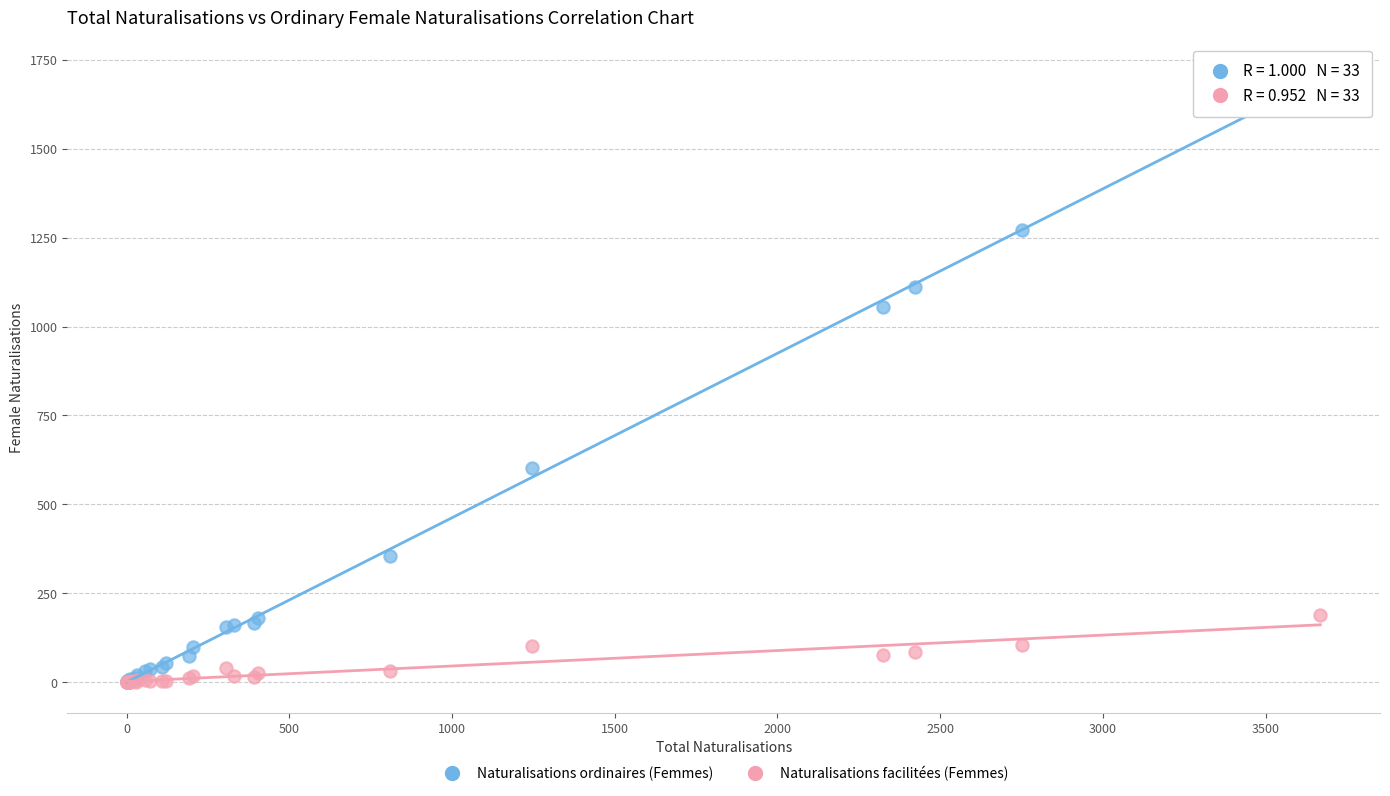

Which series contains the highest Y value?

Naturalisations ordinaires (Femmes)